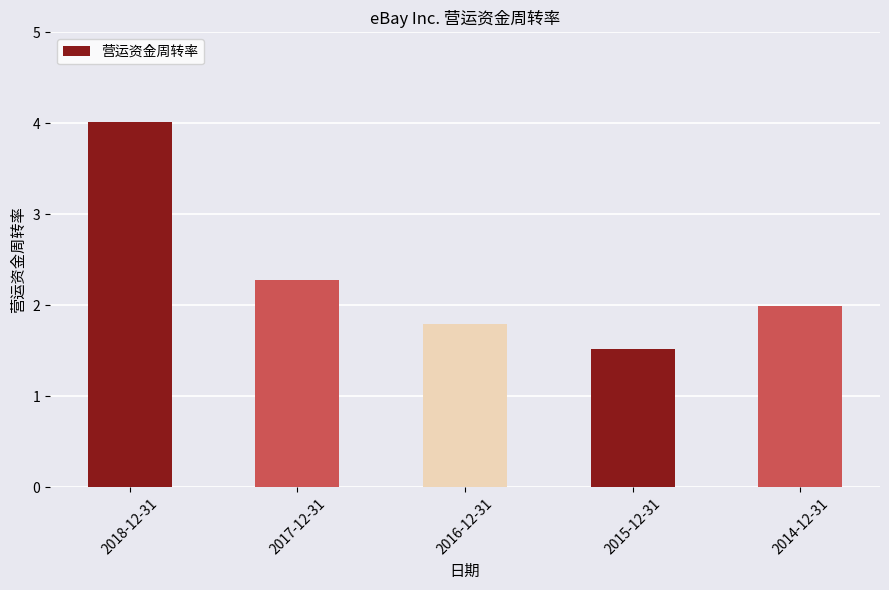

What value does the data have at 2016-12-31?

1.8